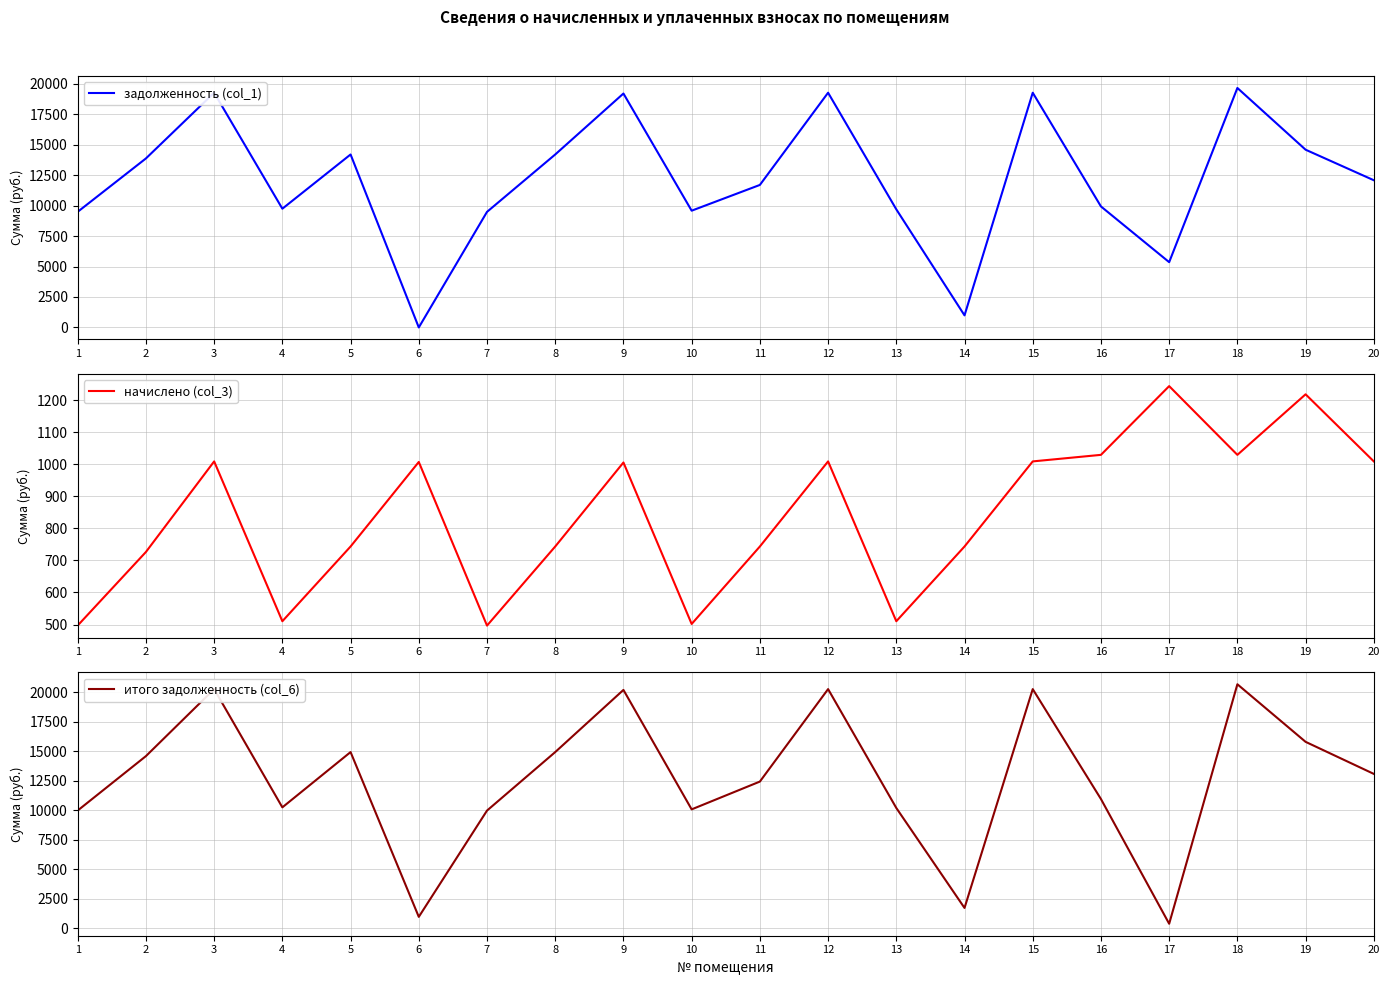

Which category has the lowest value in the задолженность (col_1) series?

6